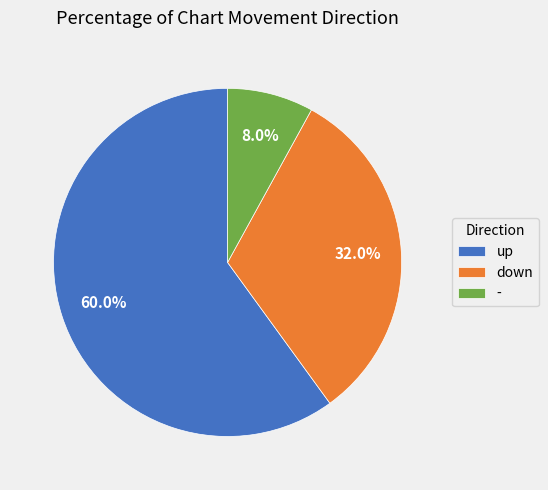

Which category has the smallest portion of the pie?

-